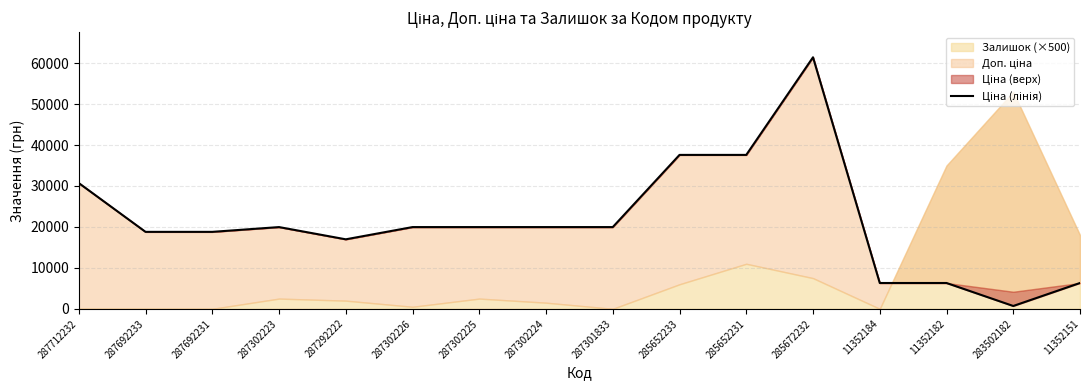

Reading left to right, extract all data points from this chart.

287712232=30717.1	287692233=18796.8	287692231=18796.8	287302223=19964.2	287292222=16976.3	287302226=19964.2	287302225=19964.2	287302224=19964.2	287301833=19964.2	285652233=37593.6	285652231=37593.6	285672232=61434.3	11352184=6308.8	11352182=6308.8	283502182=694.3	11352151=6308.8